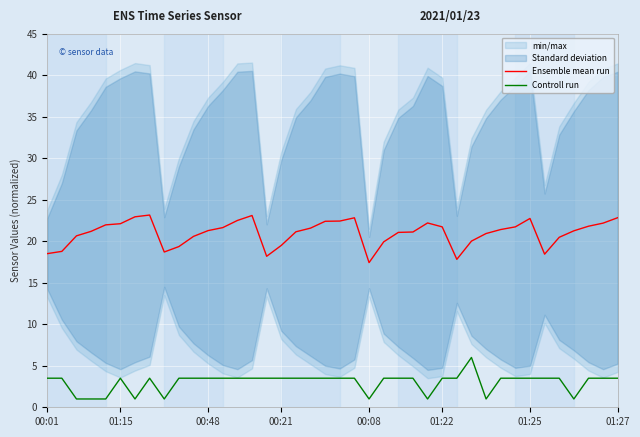

The value of Controll run at 00:08 is 1.0. True or false?

True